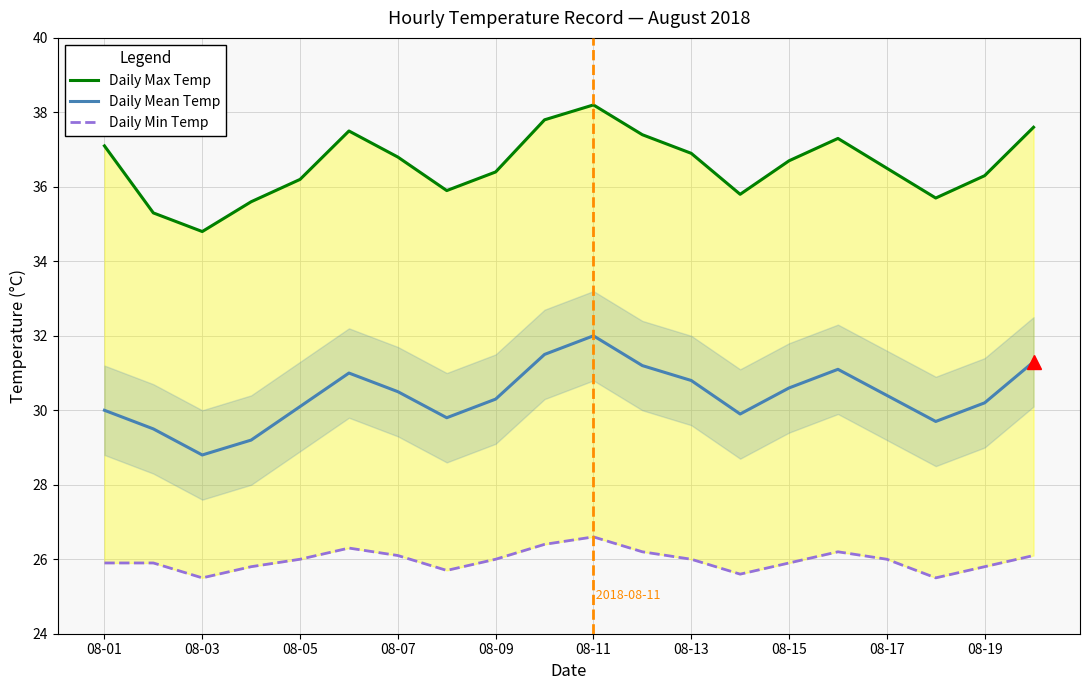

The value of Daily Mean Temp at 08-13 is 41.0. True or false?

False